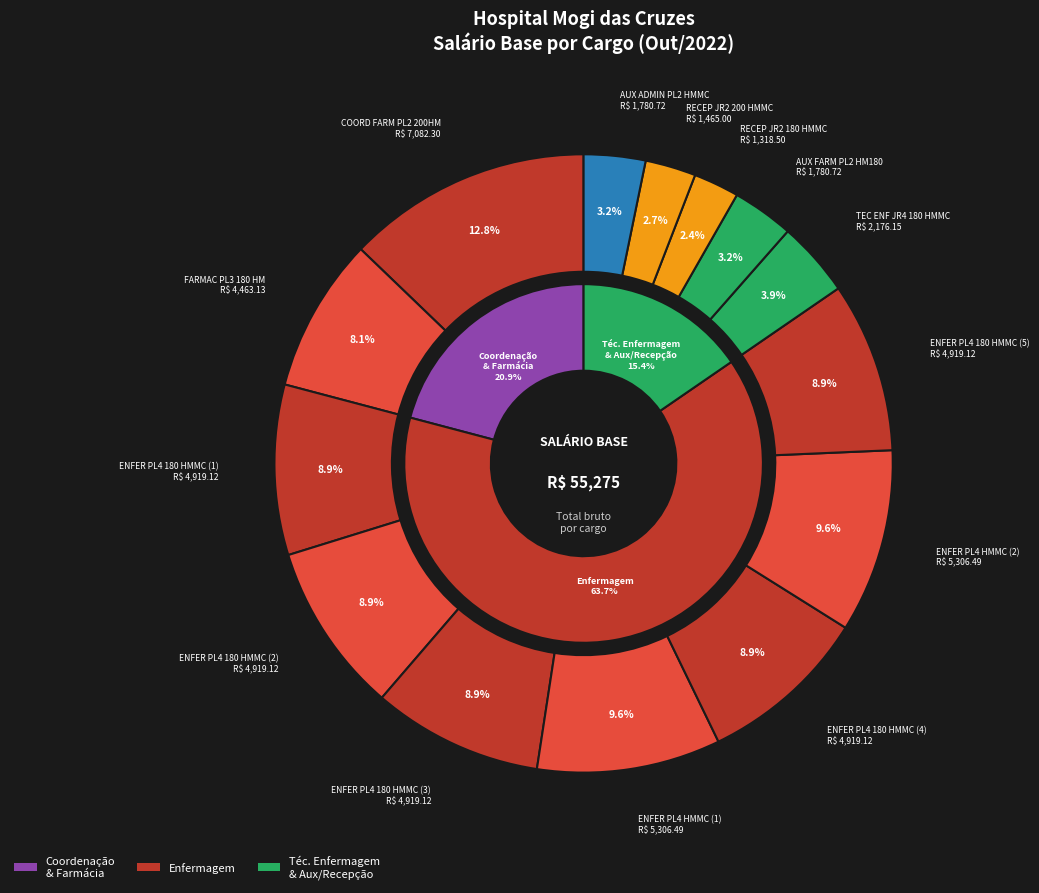

Is the sum of RECEP JR2 200 HMMC and ENFER PL4 180 HMMC (2) greater than half?

No